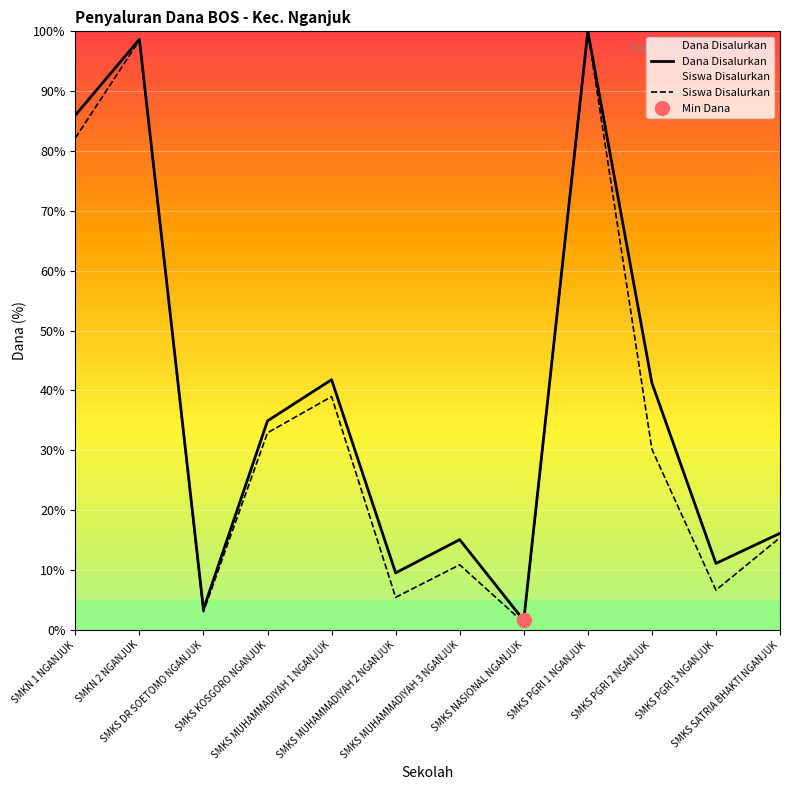

Is it true that Dana Disalurkan equals 100.0 at SMKS PGRI 1 NGANJUK?

True